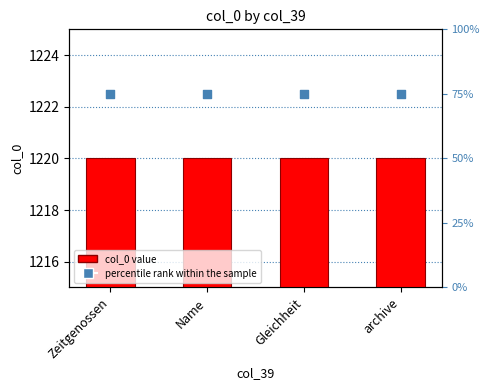

Which series has the largest total across all categories?

col_0